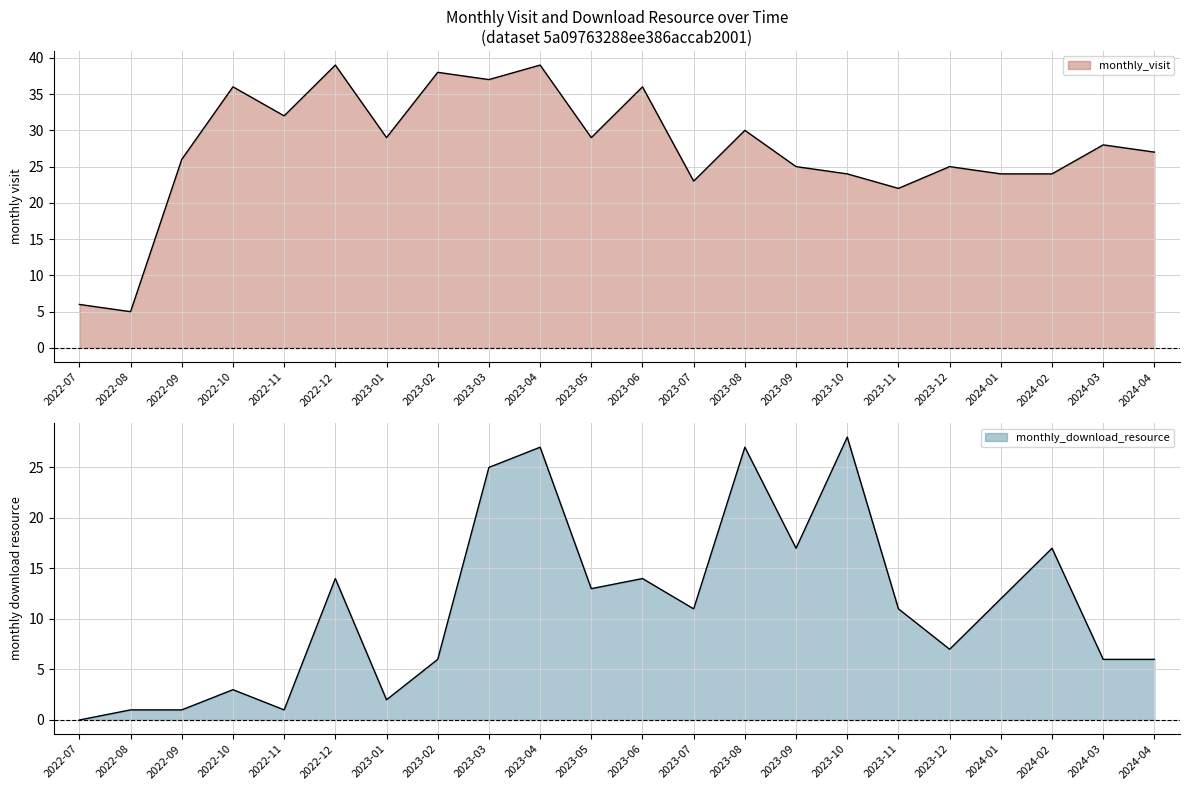

At which category does monthly_visit reach its first local valley?

2022-08